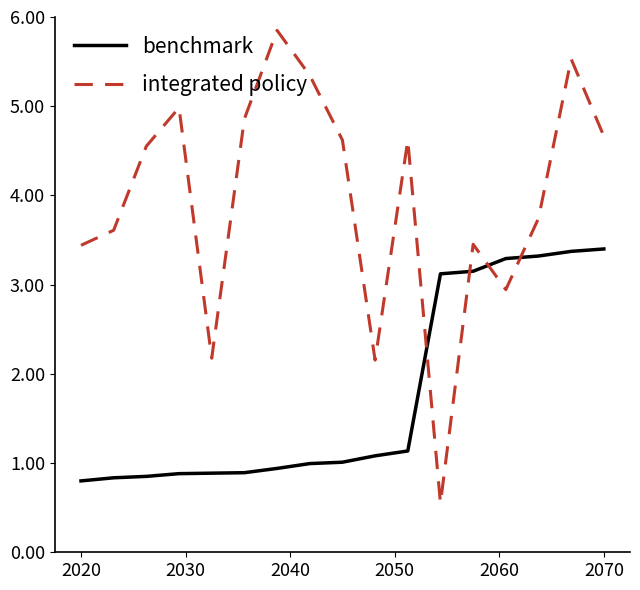

At how many categories does at least one series exceed 0?

17